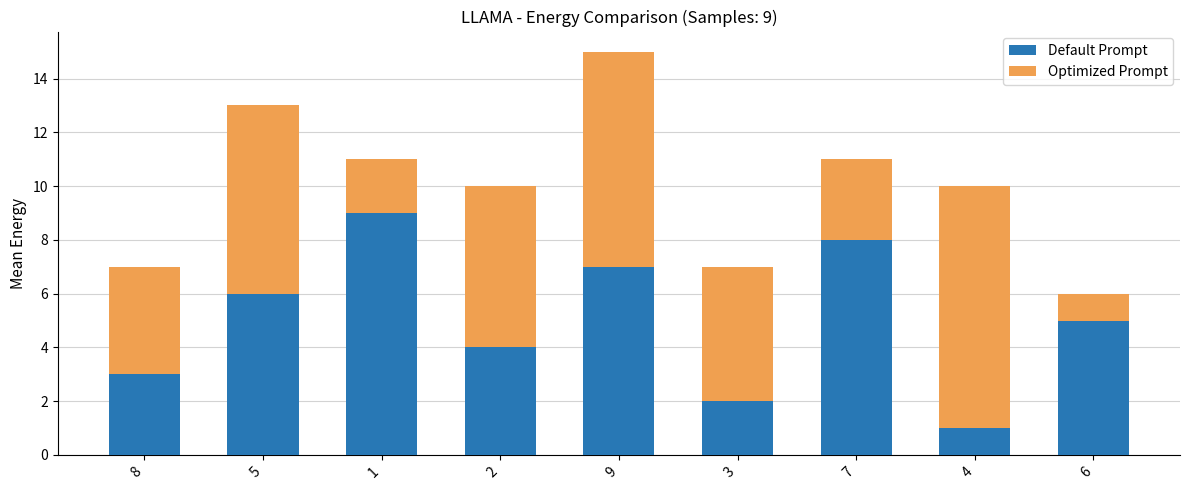

Read the Default Prompt value at 5.

6